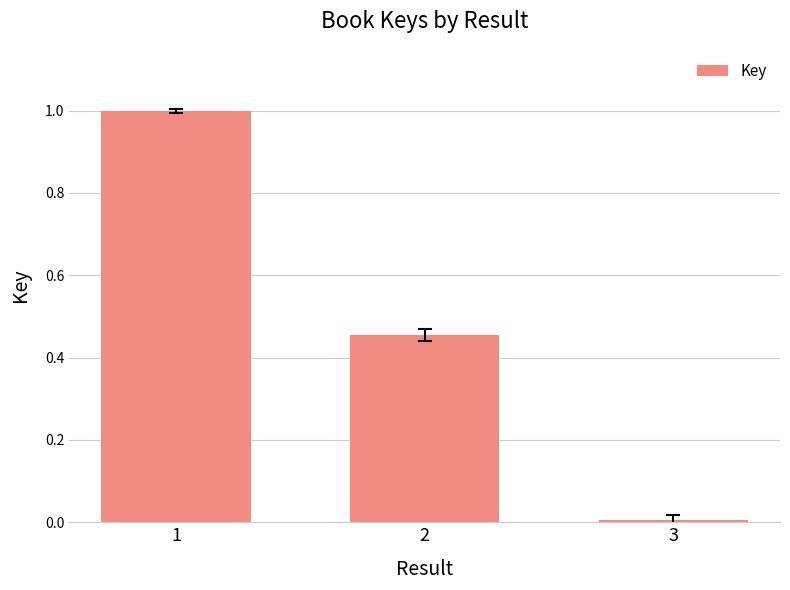

Are the bars grouped side by side (vs. stacked)?

No